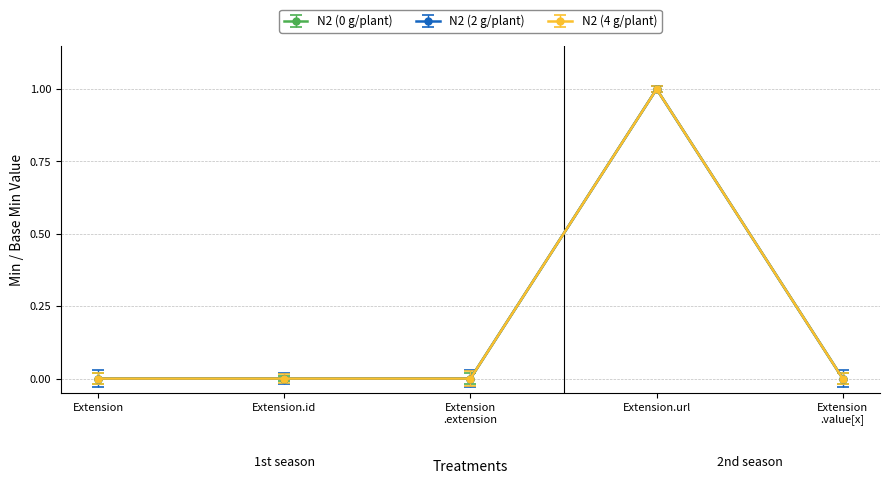

Does the chart have visible grid lines?

Yes